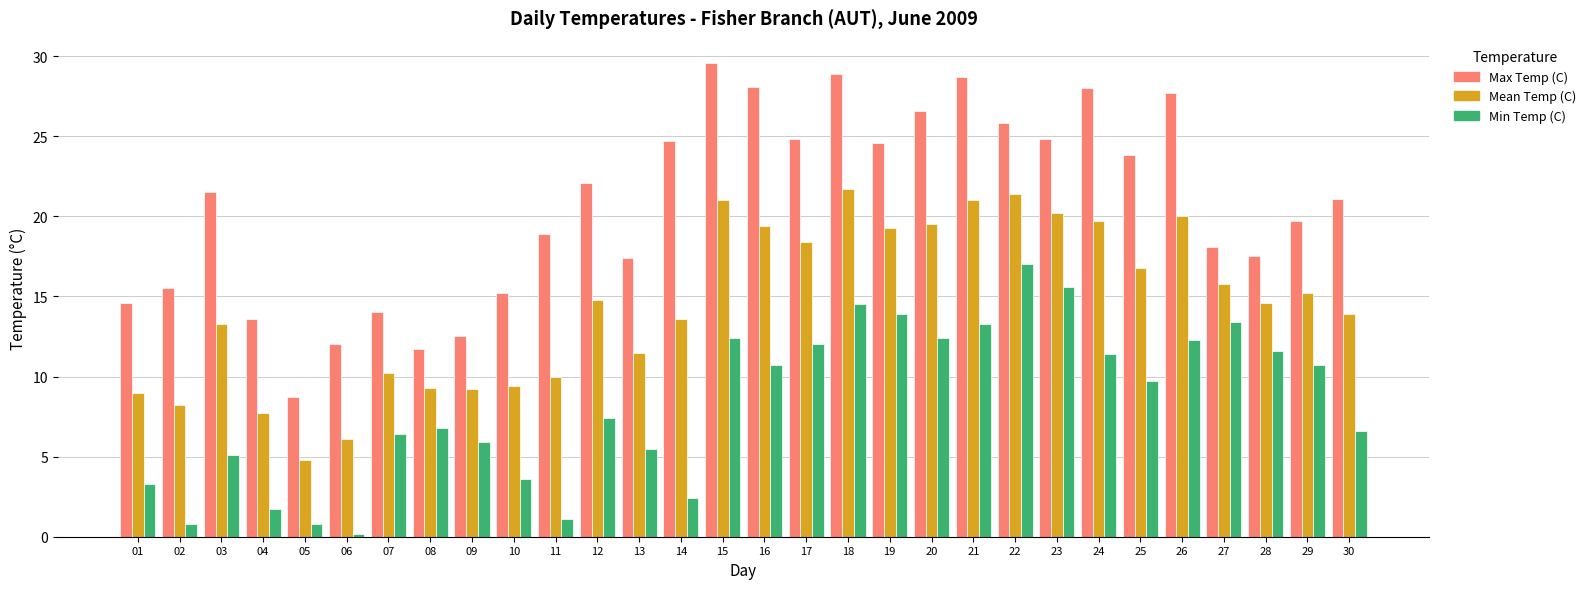

At how many categories does at least one series exceed 4?

30